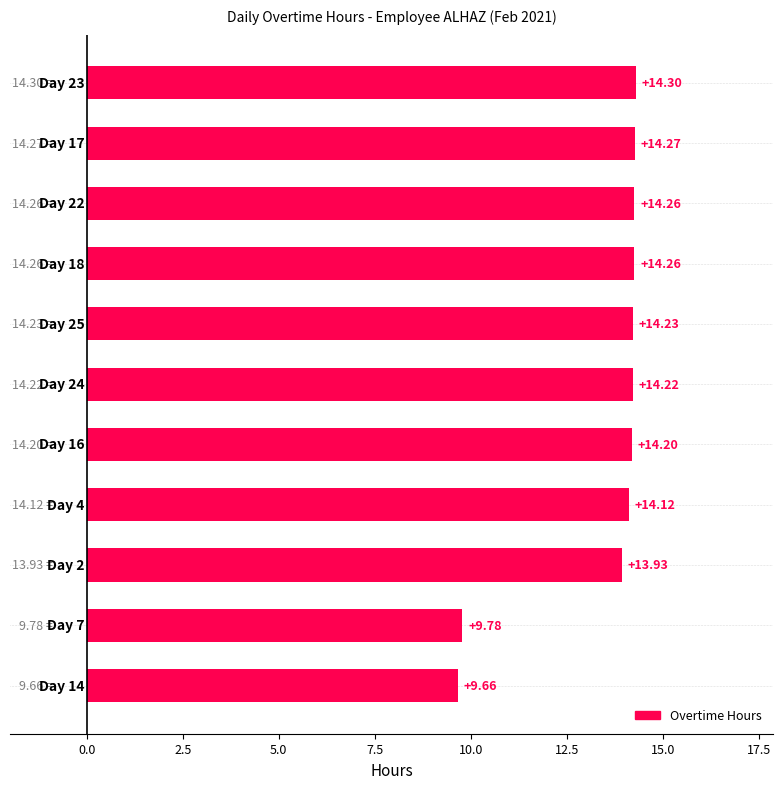

What is the sum of all values?

147.2